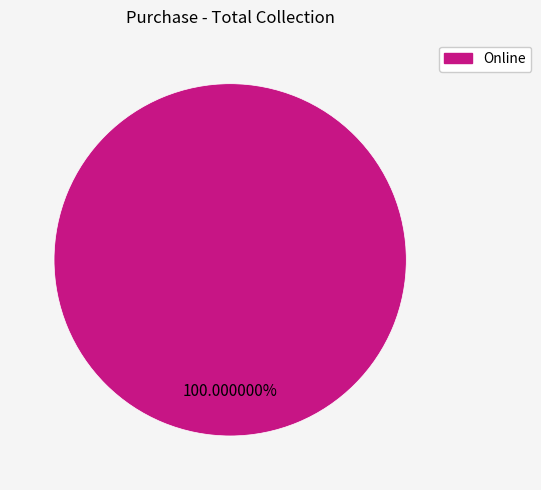

Rank the categories by value from highest to lowest.

Online